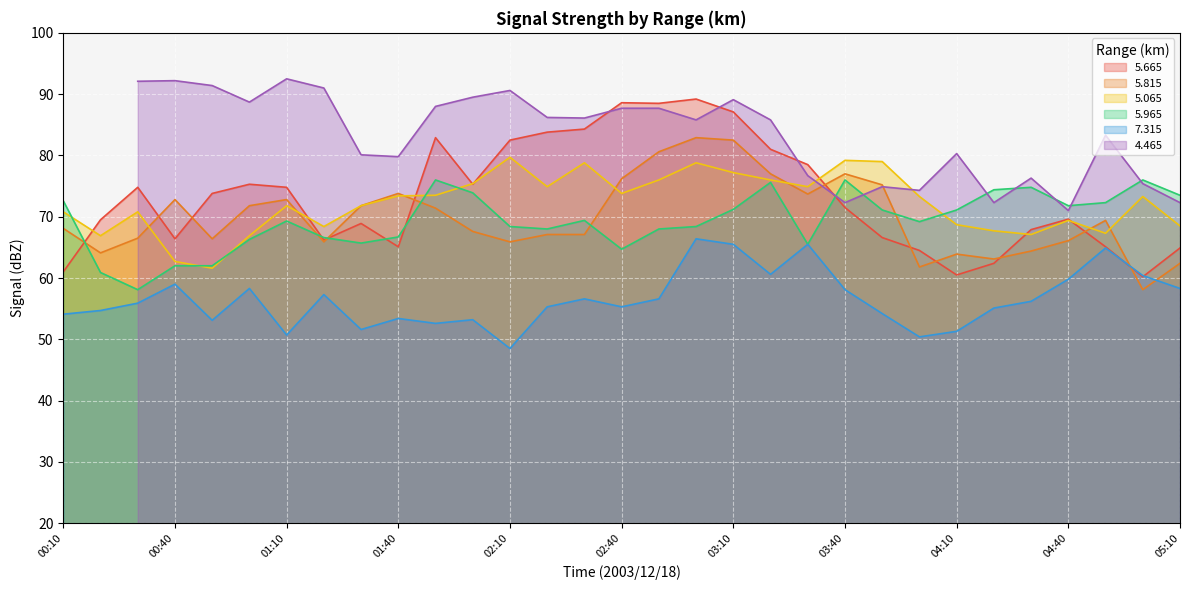

What is the label of the 26th point from the left?

04:20